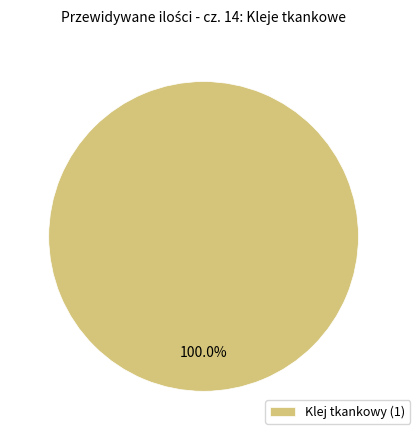

Which slice represents more than half of the pie?

Klej tkankowy (1)